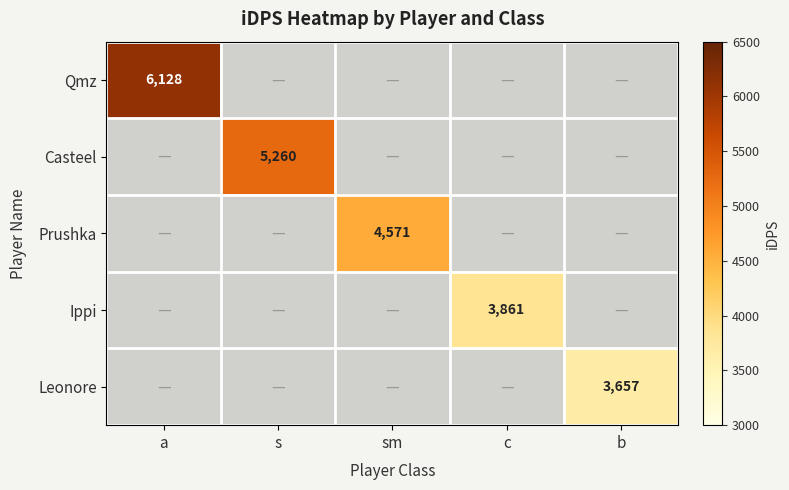

How many values in Ippi are above zero?

1